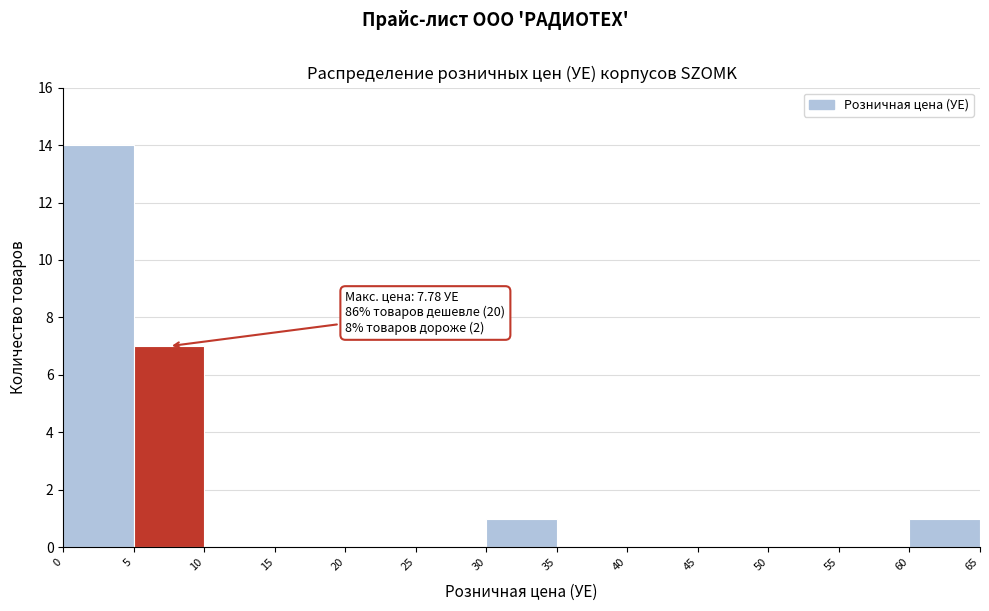

Over which range of the x-axis is the bar tallest?

0 to 5